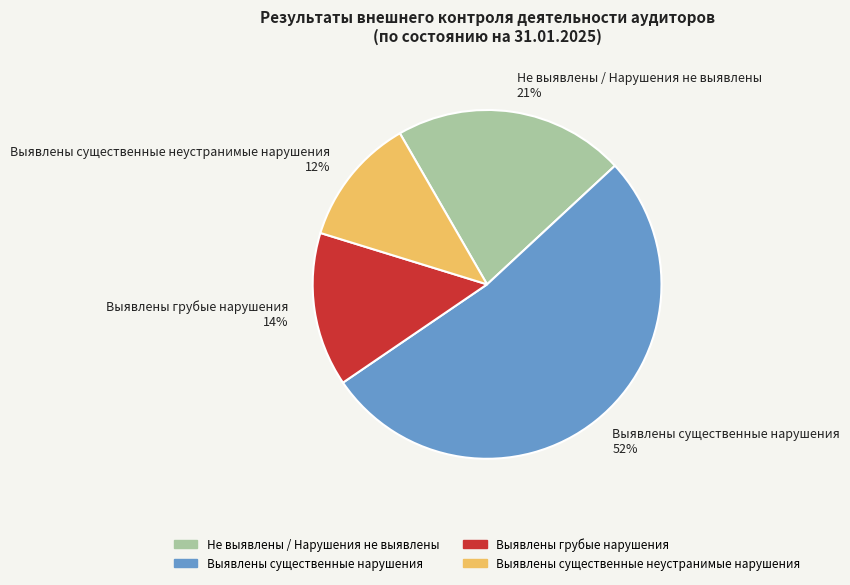

Which category has the biggest portion of the pie?

Выявлены существенные нарушения